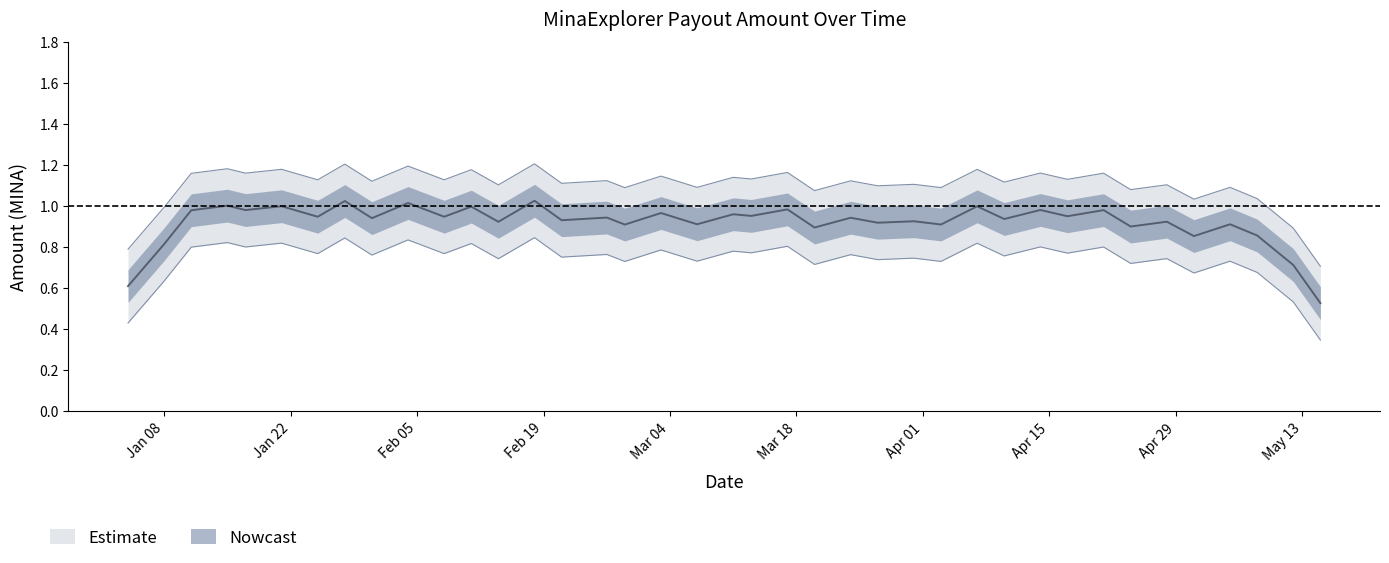

The chart shows a value of 1.2 at 2024-04-03. True or false?

False